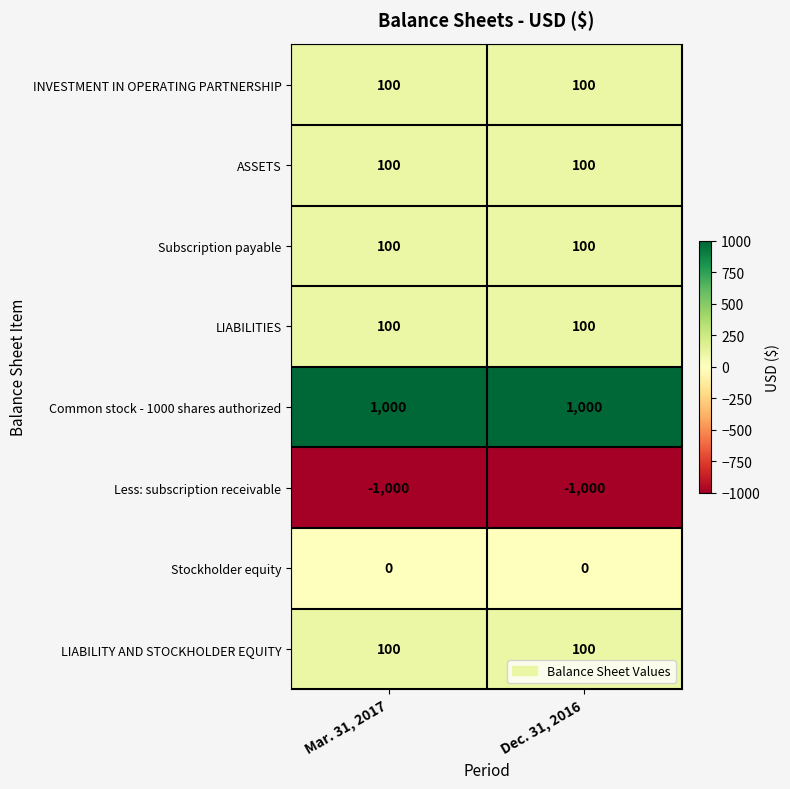

What is the difference between the highest and lowest values at Mar. 31, 2017?

2000